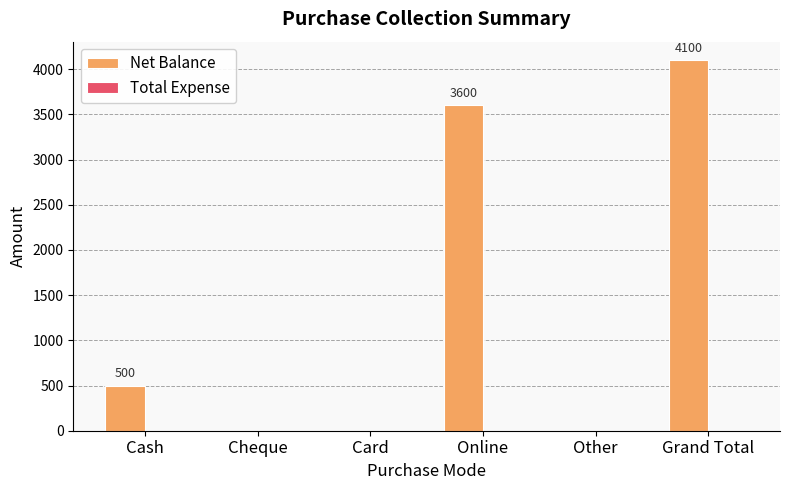

The value at Cash is 500. True or false?

True